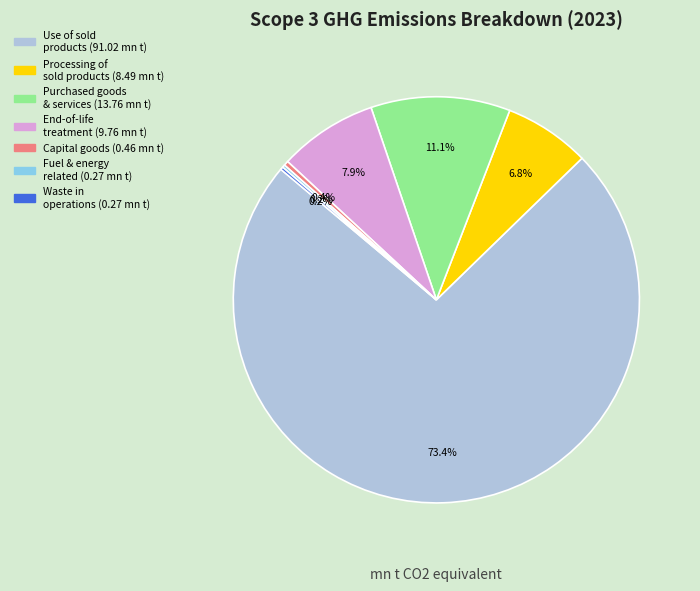

Does any single category account for the majority?

Yes